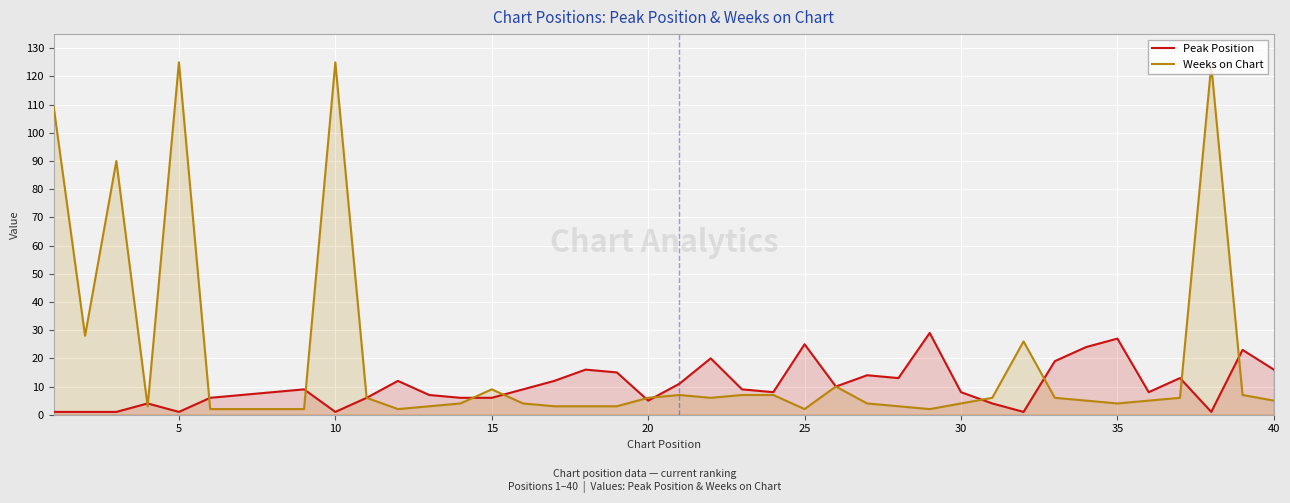

Rank the series by their average value, from highest to lowest.

Weeks on Chart, Peak Position